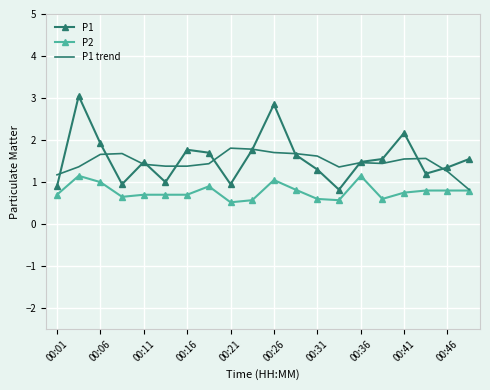

True or false: P1 and P2 intersect in this chart.

False